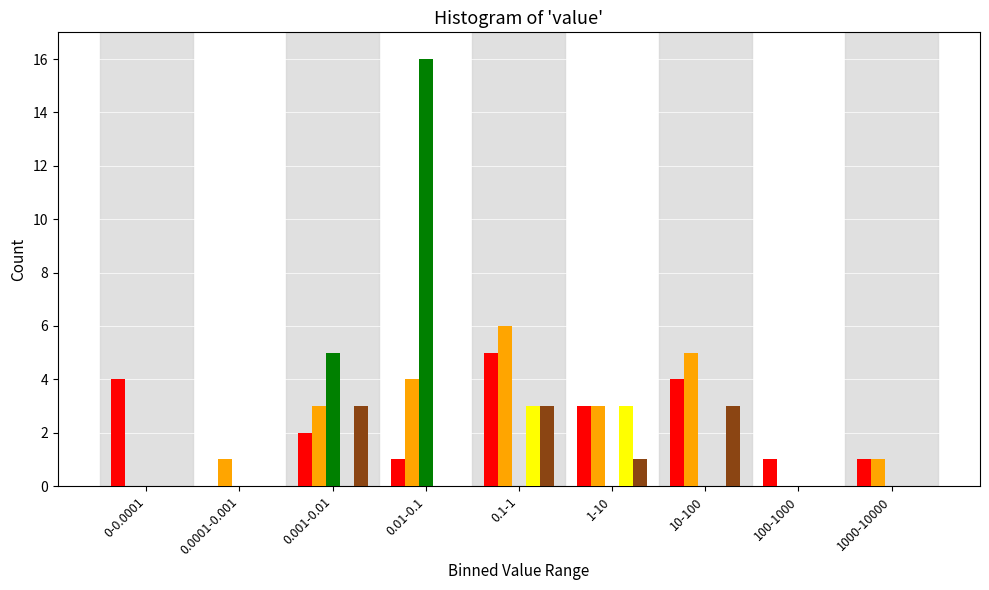

At which category is the sum across all series the highest?

0.01-0.1